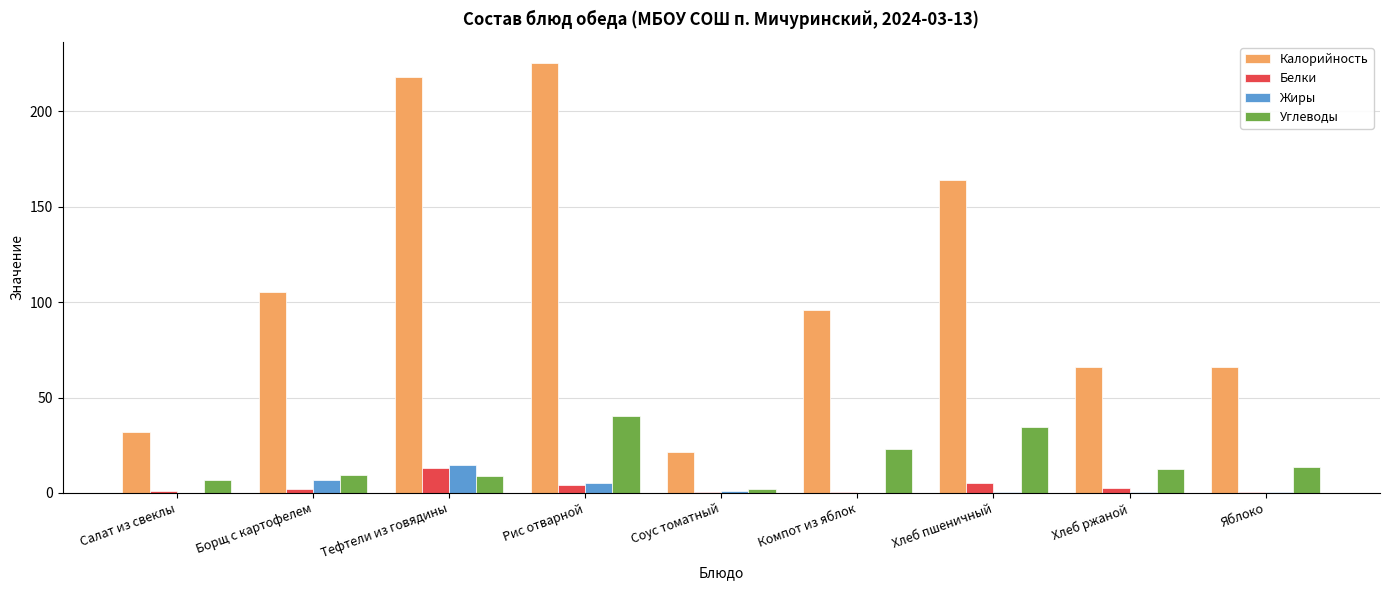

Are the bars grouped side by side (vs. stacked)?

Yes